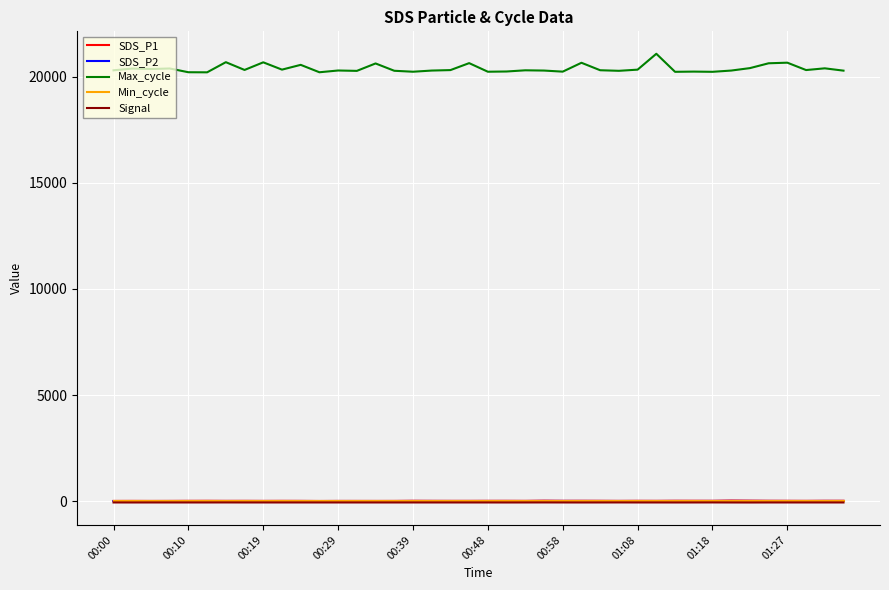

What is the minimum value shown in the chart?

-61.0